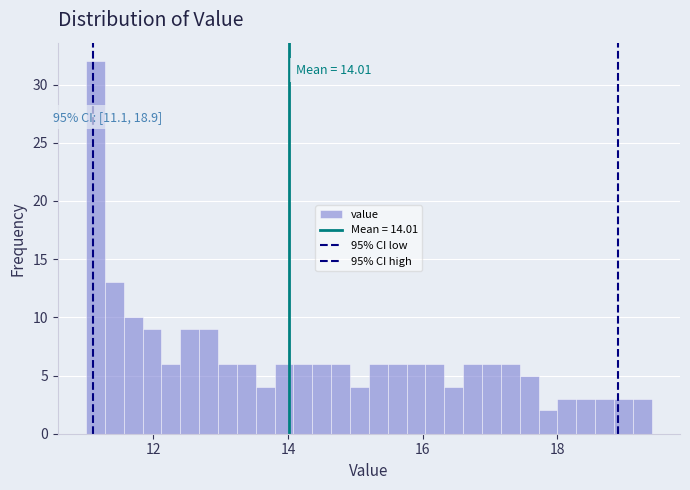

Around what value on the x-axis is the tallest bar? Give the approximate position of its centre, as read against the axis.

11.2